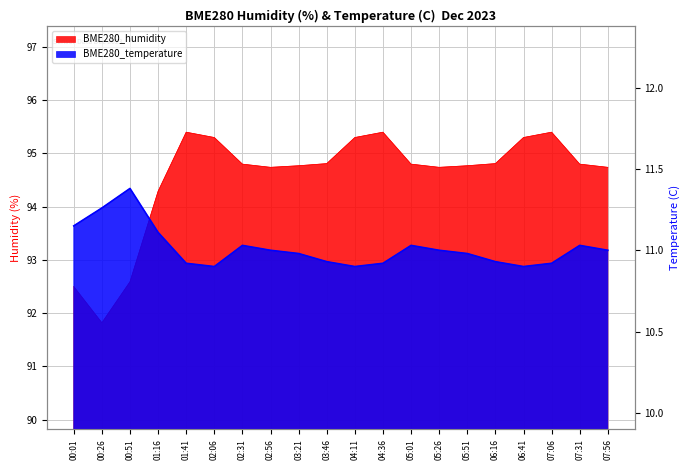

List the labels in order of BME280_temperature value, smallest first.

02:06, 04:11, 06:41, 01:41, 04:36, 07:06, 03:46, 06:16, 03:21, 05:51, 02:56, 05:26, 07:56, 02:31, 05:01, 07:31, 01:16, 00:01, 00:26, 00:51